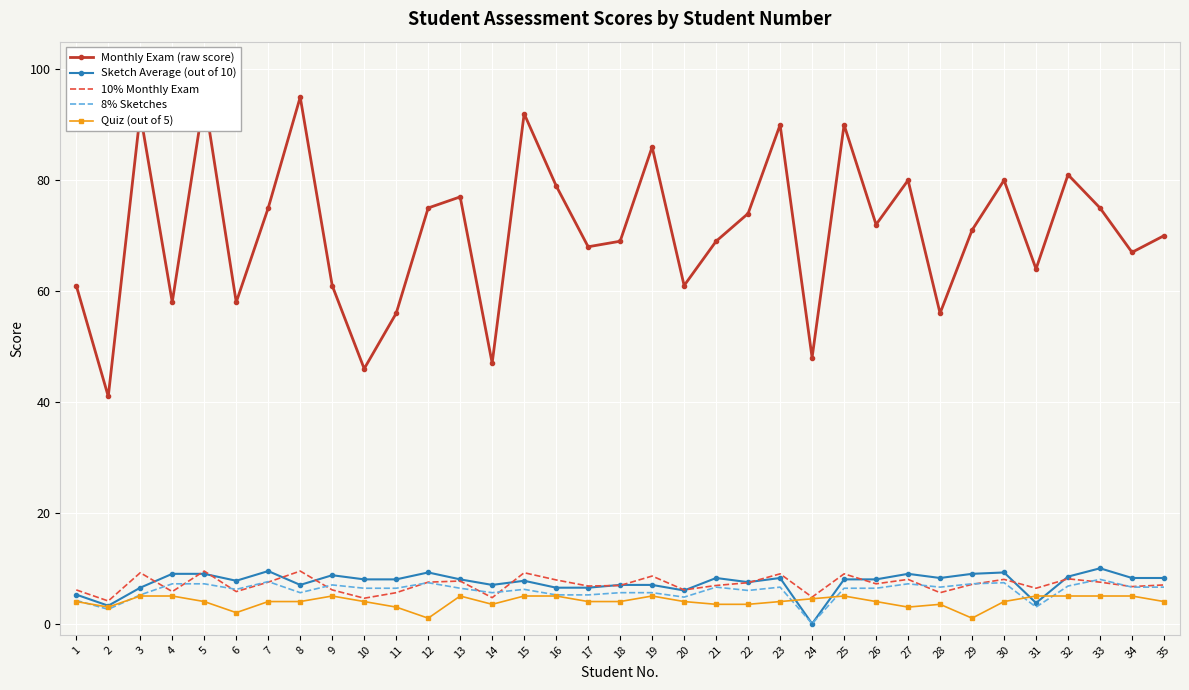

Rank the series at 28 from highest to lowest value.

Monthly Exam (raw score), Sketch Average (out of 10), 8% Sketches, 10% Monthly Exam, Quiz (out of 5)